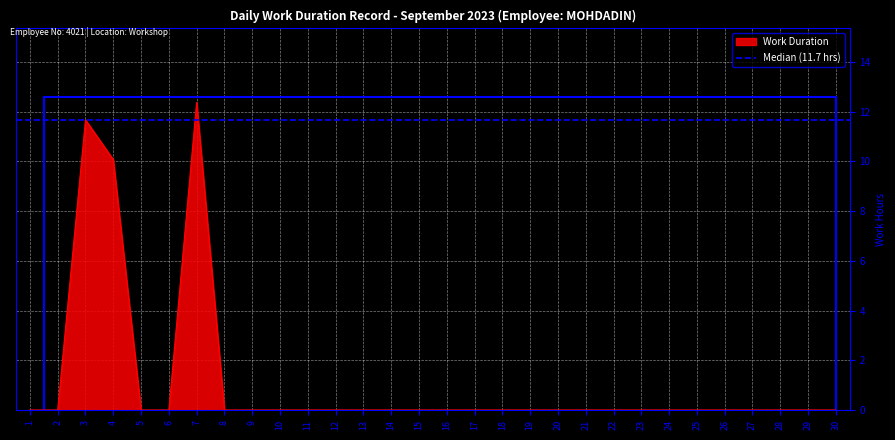

True or false: Work Duration has a value of 5.2 at 19.

False